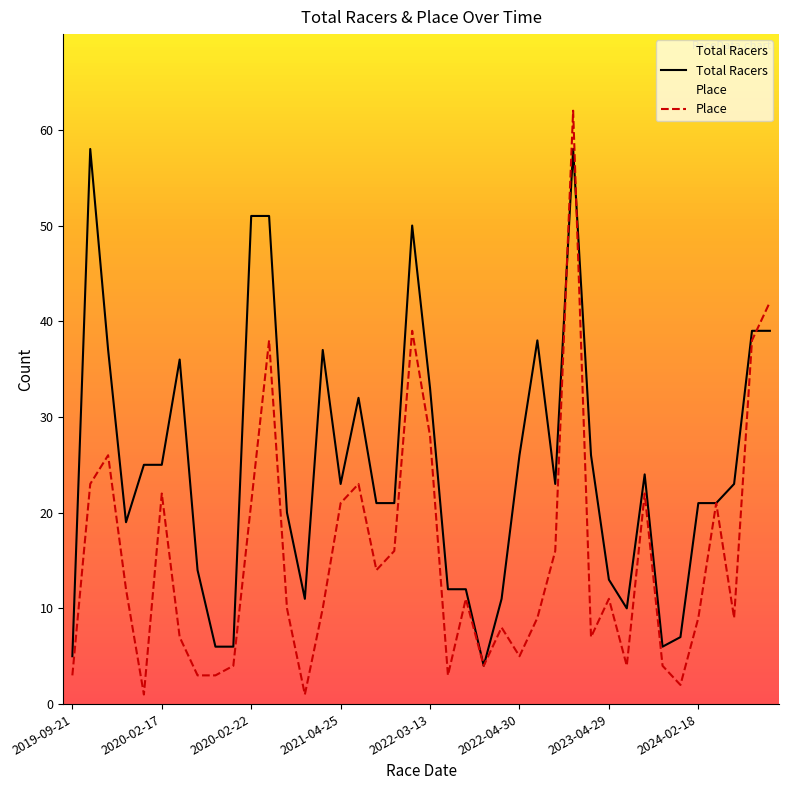

Which series has the largest total across all categories?

Total Racers